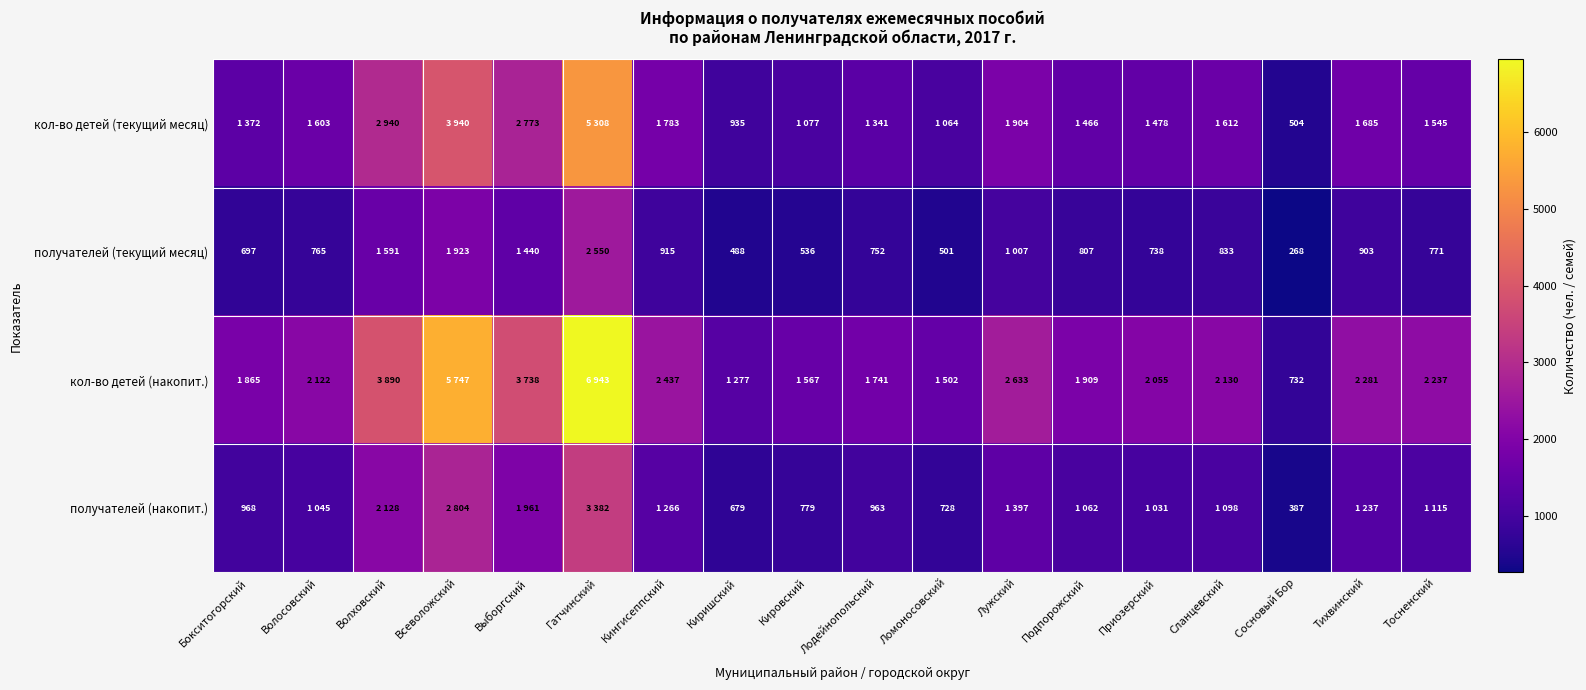

What is the spread (max minus min) of values at Кировский?

1031